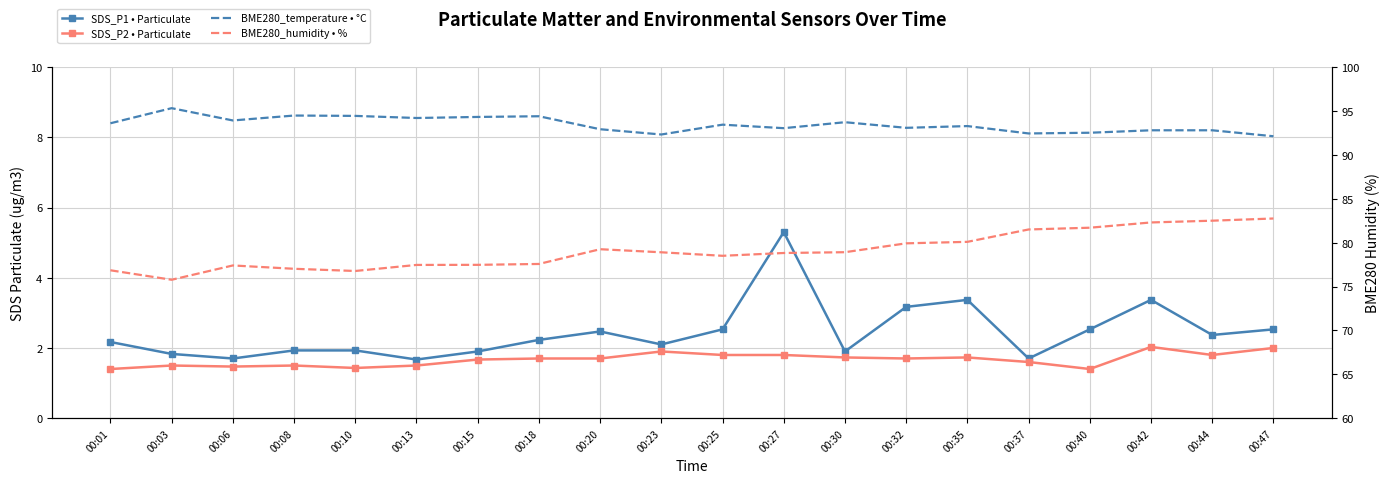

Between 00:32 and 00:23, which is larger?

00:32